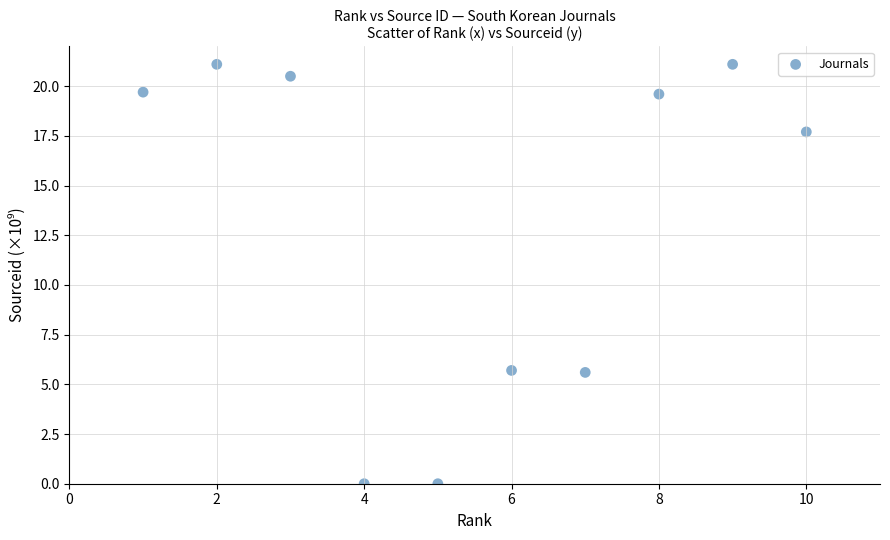

What is the range of X values (max minus min)?

9.0